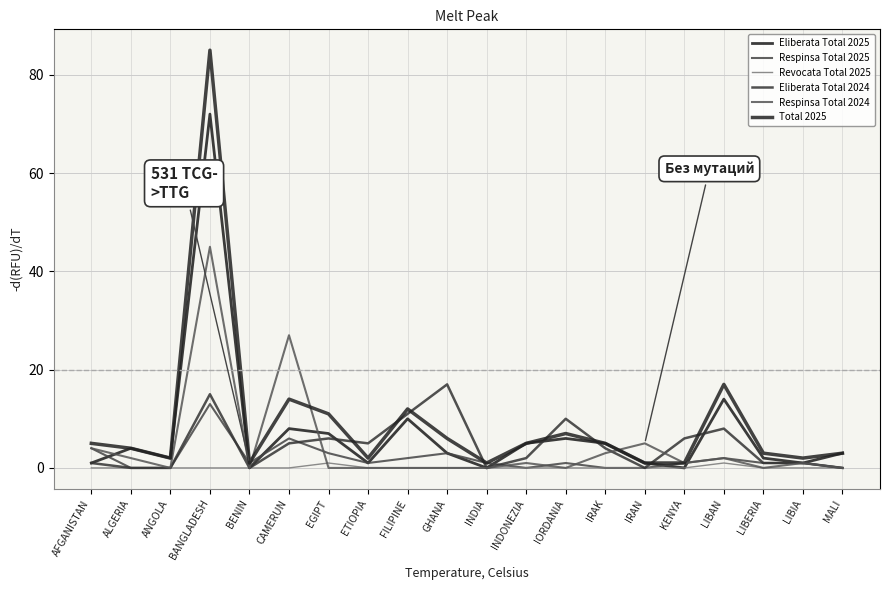

Which series has the widest spread of values?

Total 2025